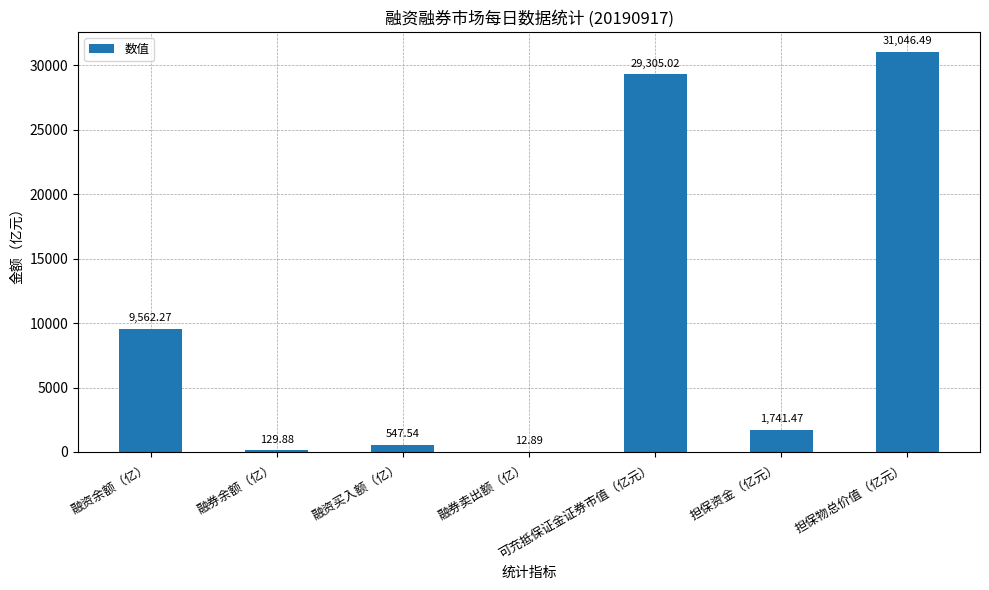

True or false: the data shows 2995.8 at 融资余额（亿）.

False